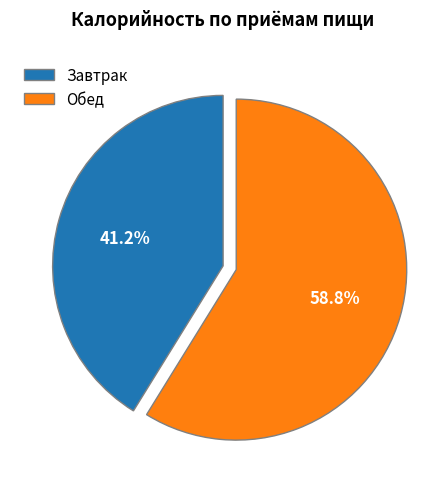

Which has a higher value, Завтрак or Обед?

Обед